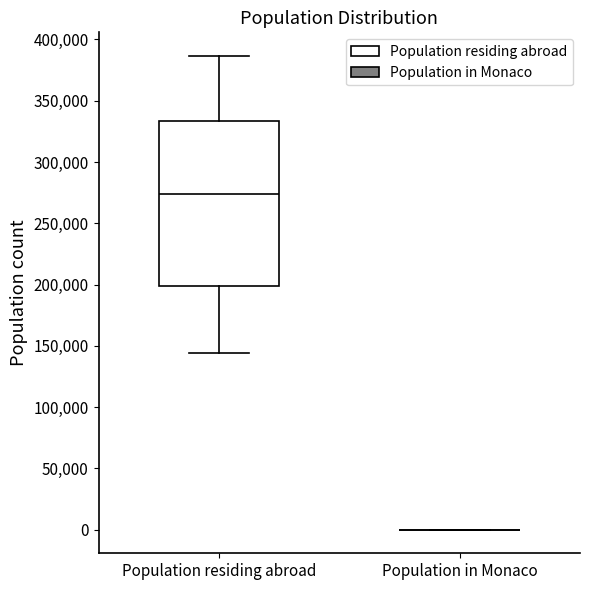

Where does the median line of the box for Population residing abroad sit on the y-axis? The values are not printed on the chart, so give them approximately, as read against the axis.

275000